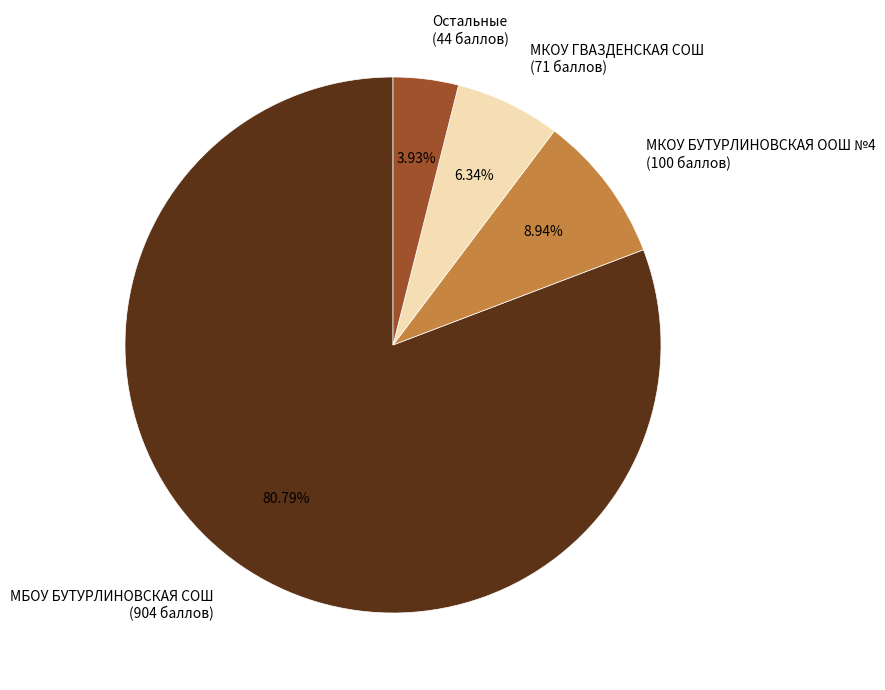

Combined, do МБОУ БУТУРЛИНОВСКАЯ СОШ (904 баллов) and МКОУ ГВАЗДЕНСКАЯ СОШ (71 баллов) account for over 50%?

Yes